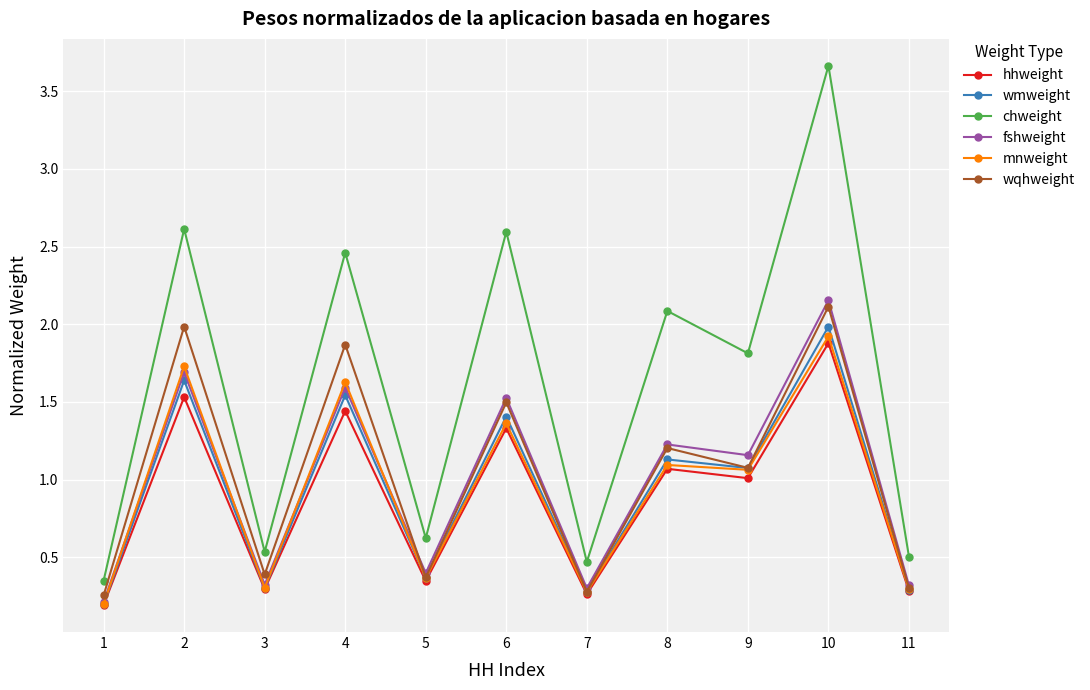

True or false: fshweight has more than 2 interior local peaks.

True